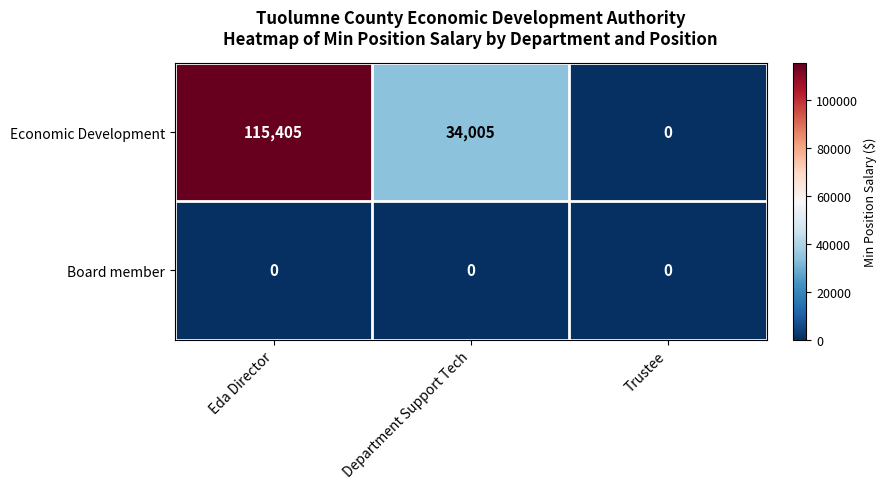

At Eda Director, list the series in order from largest to smallest.

Economic Development, Board member